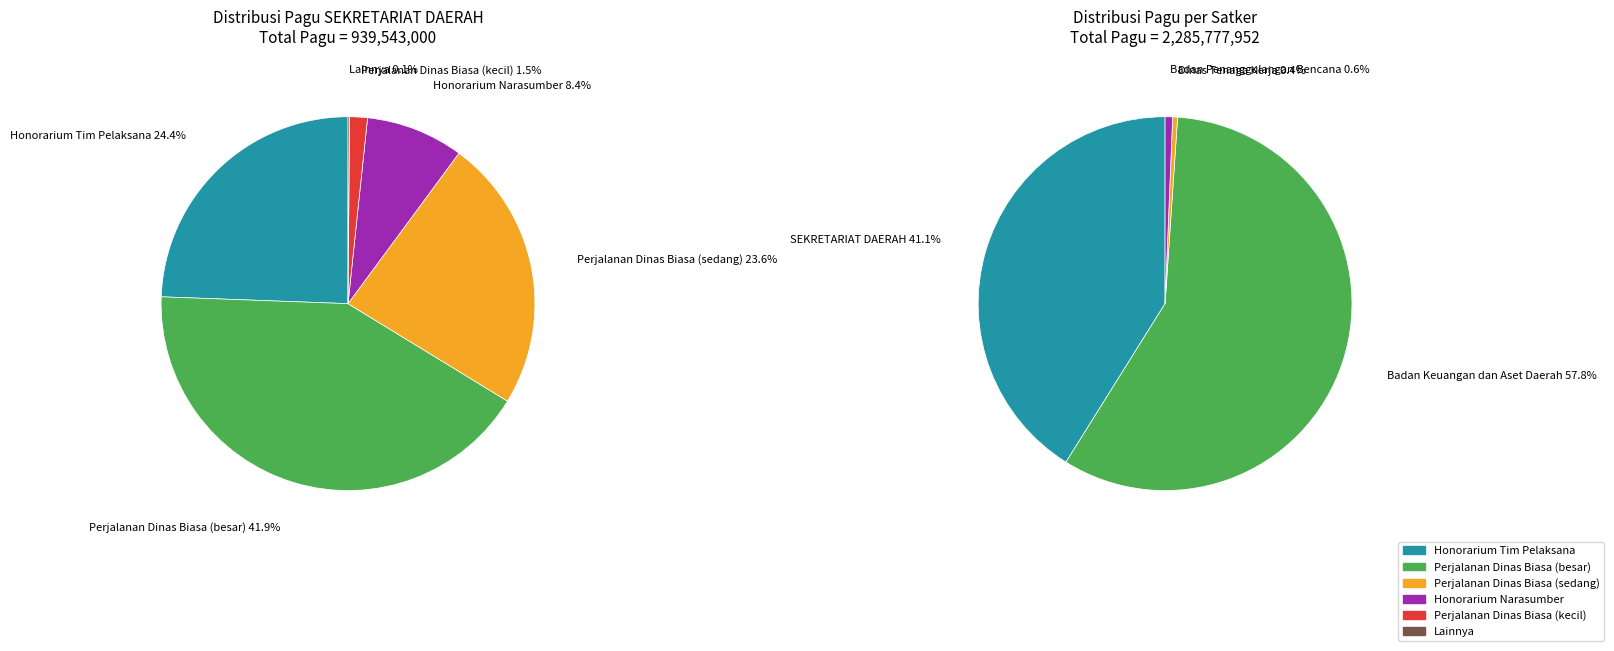

The Belanja Perjalanan Dinas Biasa (4) slice represents 1% of the pie. True or false?

False